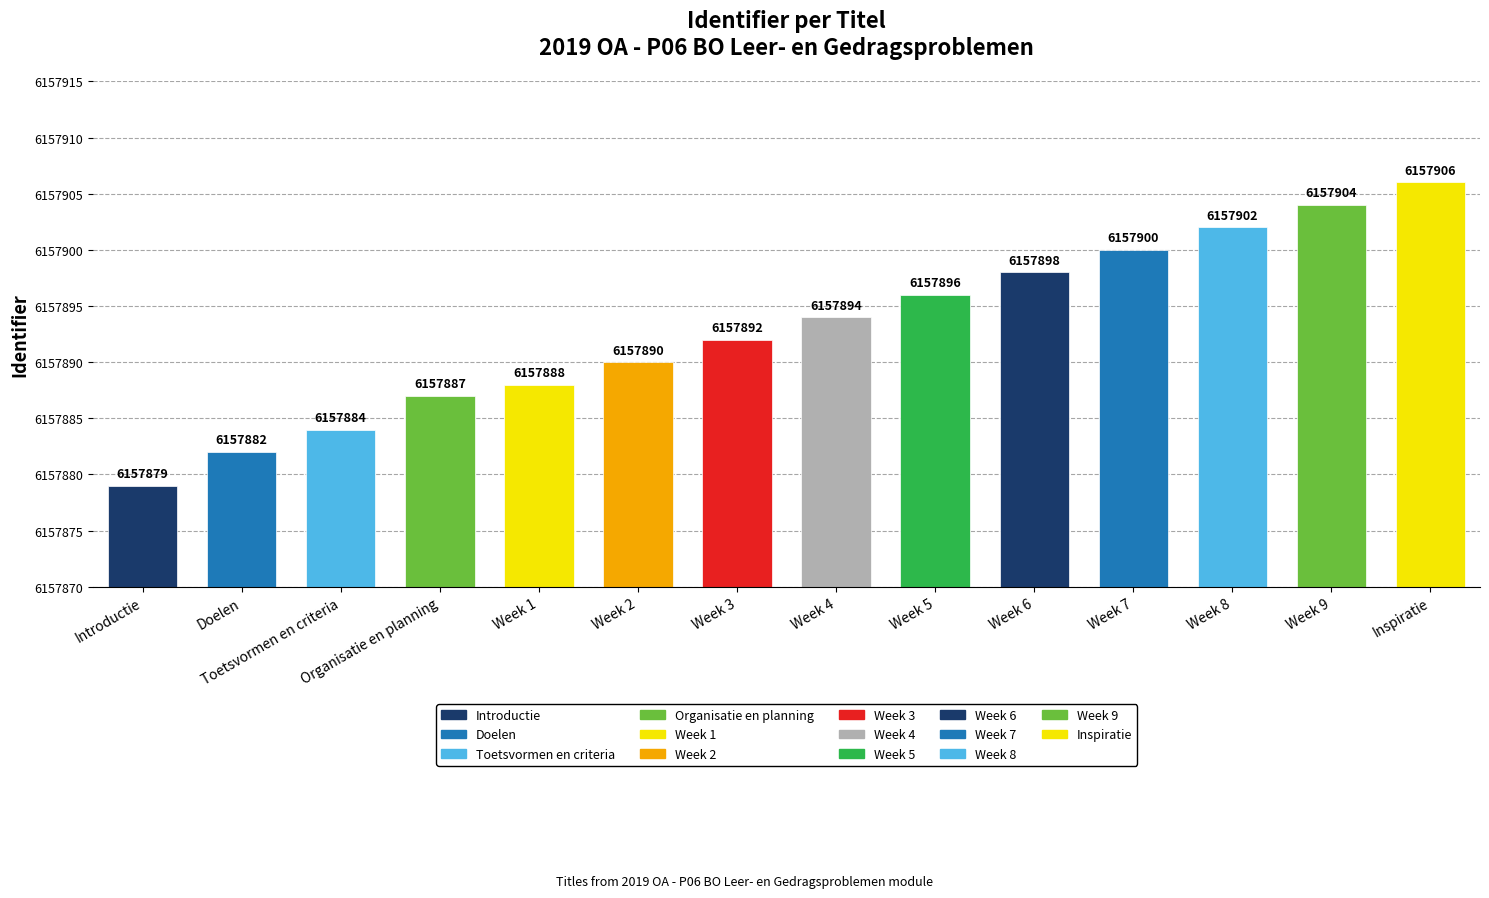

Are the bars horizontal?

No